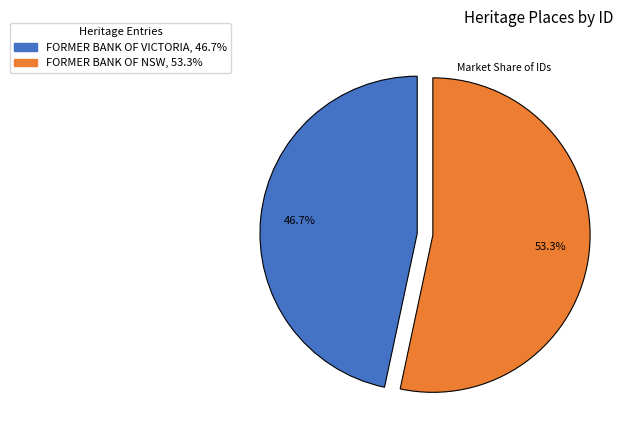

Count the number of slices in the pie.

2